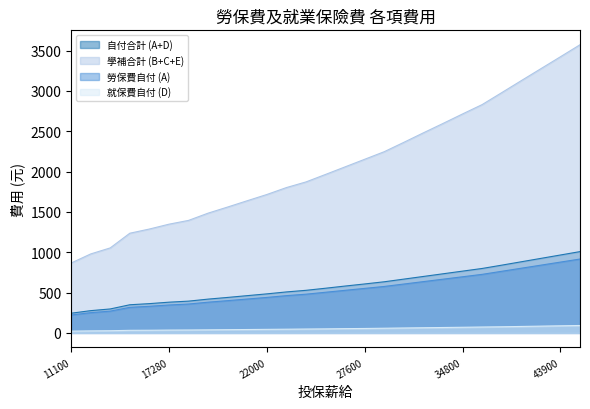

List the labels in order of 學補合計 (B+C+E) value, largest first.

45800, 43900, 42000, 40100, 38200, 36300, 34800, 33300, 31800, 30300, 28800, 27600, 26400, 25200, 24000, 23100, 22000, 21009, 20008, 19047, 17880, 17280, 16500, 15840, 13500, 12540, 11100